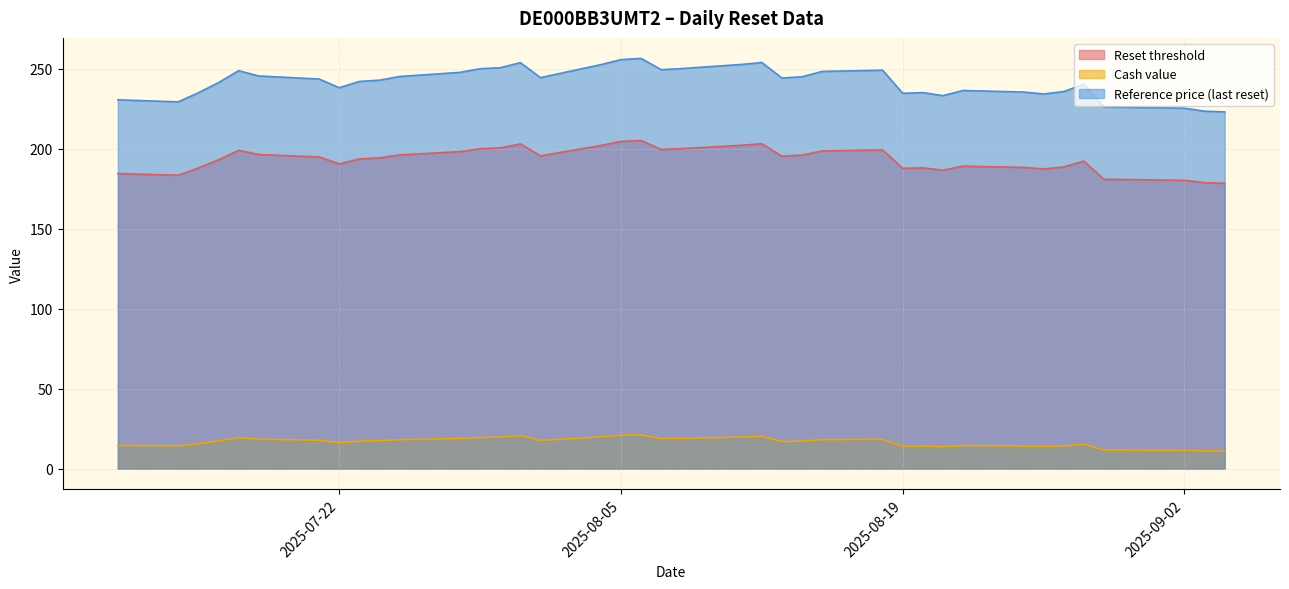

What are all the series names shown in the legend?

Reset threshold, Cash value, Reference price (last reset)